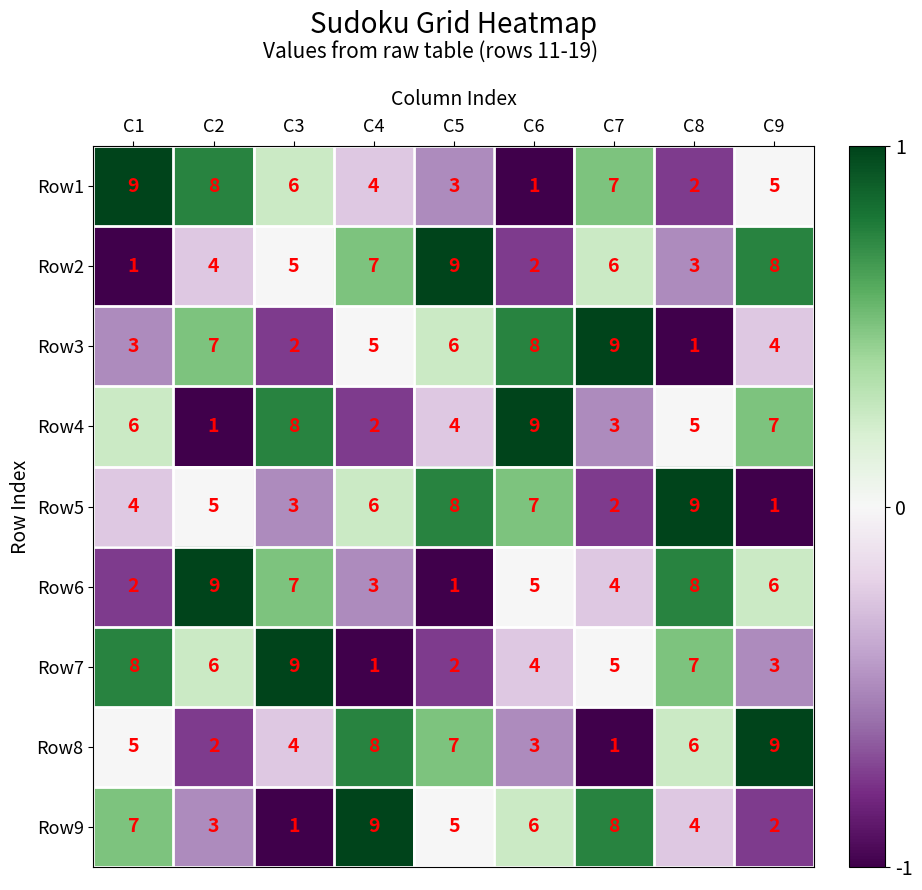

At which label does Row1 first exceed 5?

C1